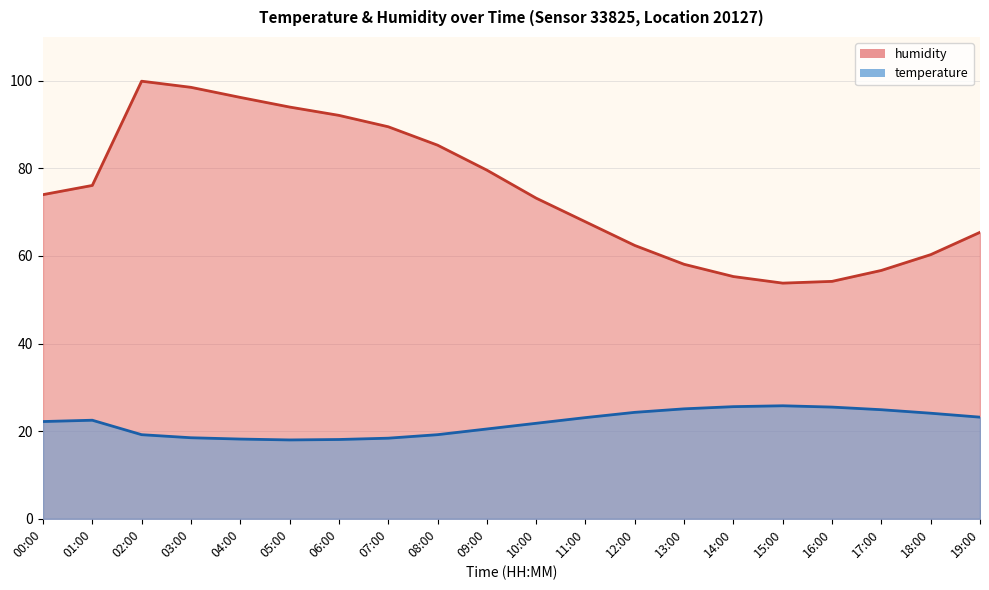

At how many categories does at least one series exceed 40?

20